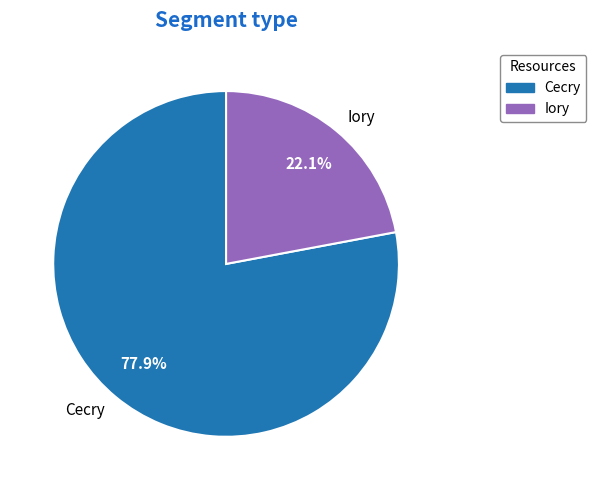

How many segments does this pie chart have?

2